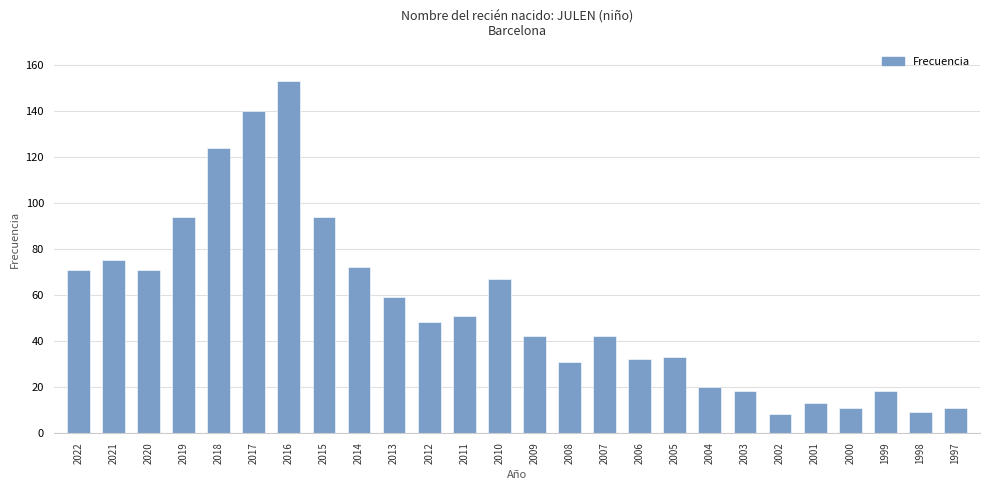

Reading left to right, list all the values displayed in this chart.

71	75	71	94	124	140	153	94	72	59	48	51	67	42	31	42	32	33	20	18	8	13	11	18	9	11